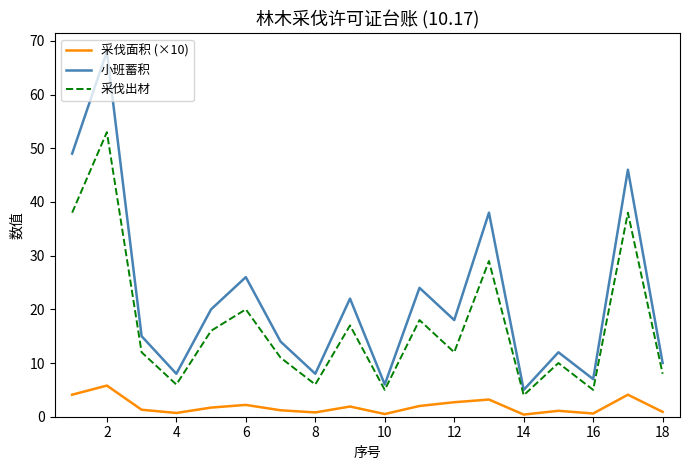

True or false: 采伐面积 (×10) and 小班蓄积 intersect in this chart.

False